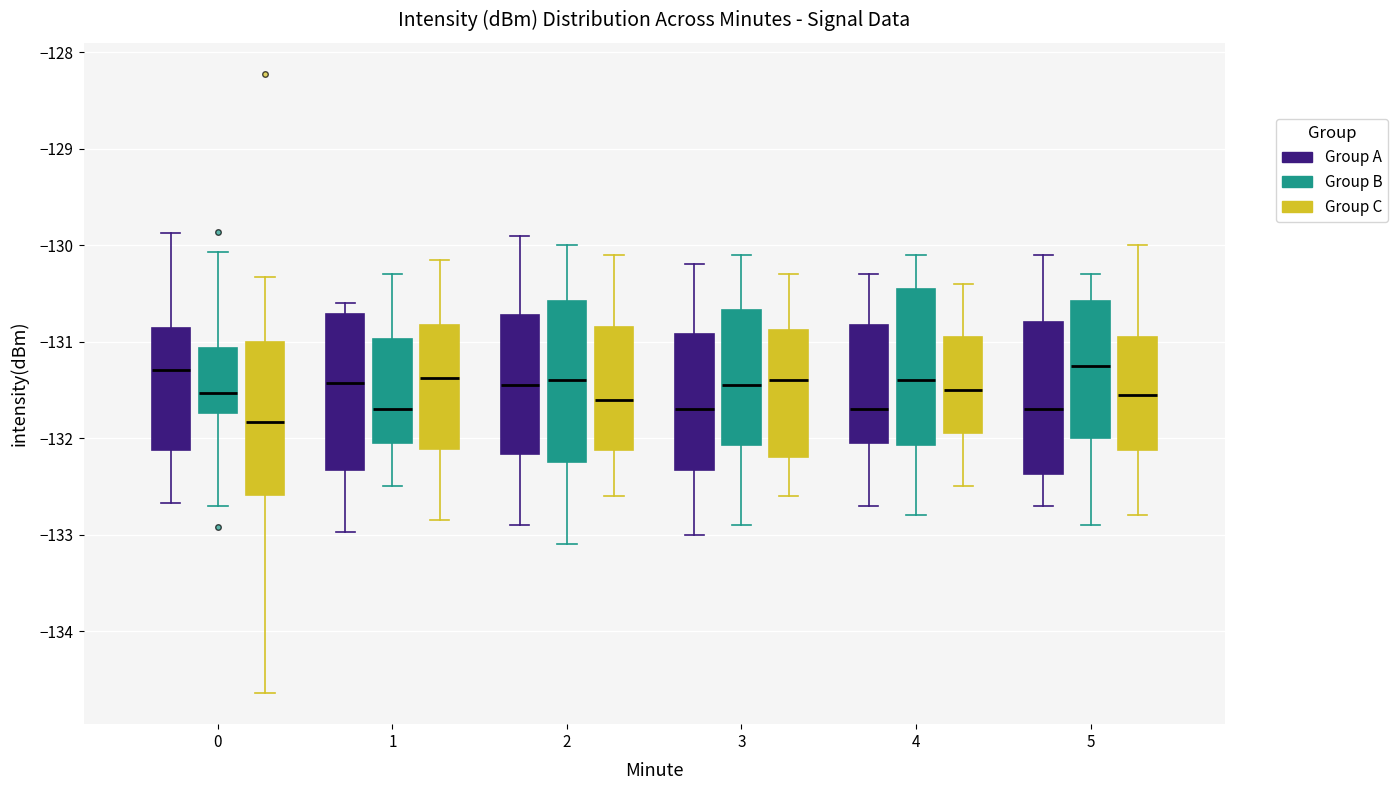

Where does the upper whisker of the box for 3 (Group A) end on the y-axis? The values are not printed on the chart, so give them approximately, as read against the axis.

-130.2